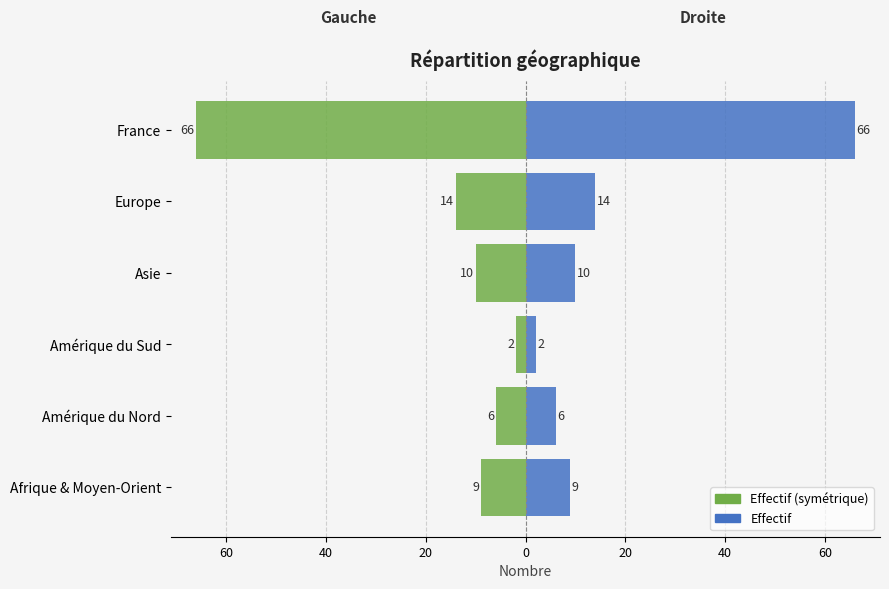

Is it true that Effectif equals 7 at Europe?

False